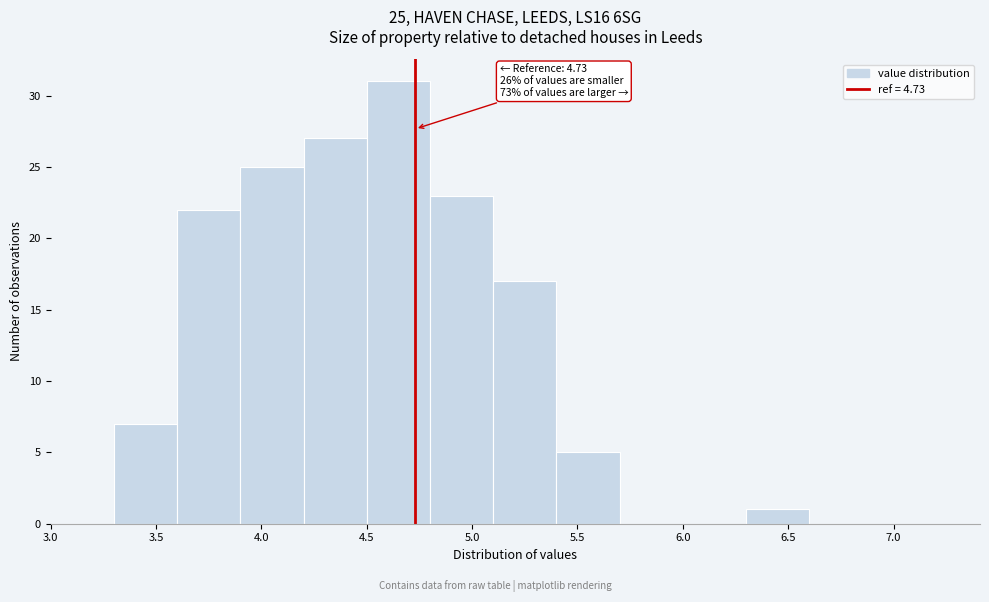

Over which range of the x-axis is the bar tallest?

4.5 to 4.8